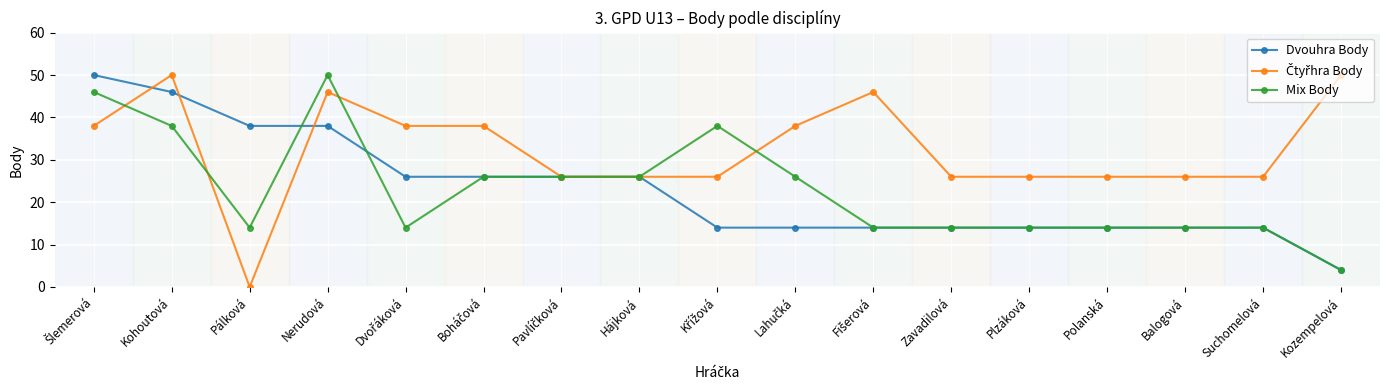

Is the value of Dvouhra Body at Balogová greater than the value of Mix Body at Nerudová?

No